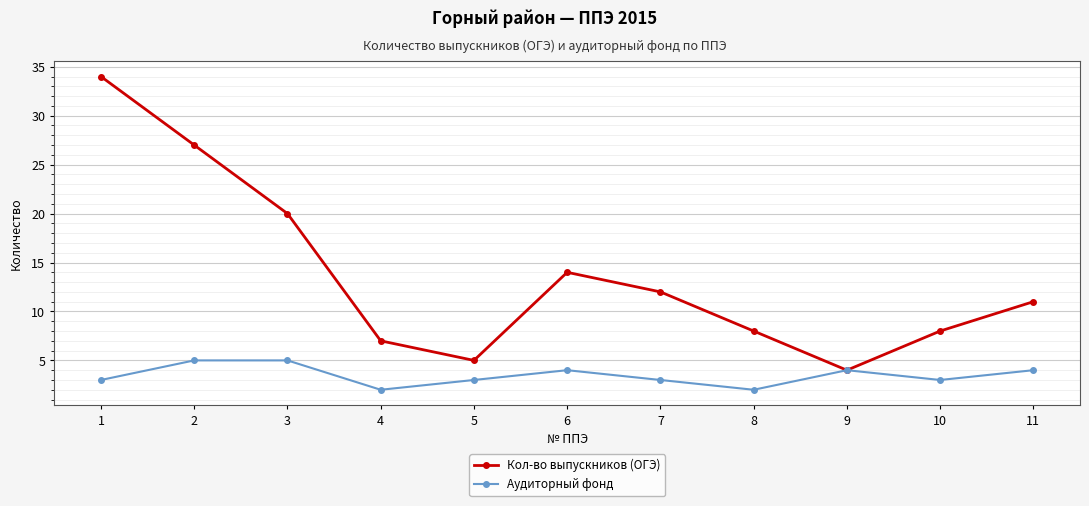

True or false: Кол-во выпускников (ОГЭ) has a value of 13 at 10.

False